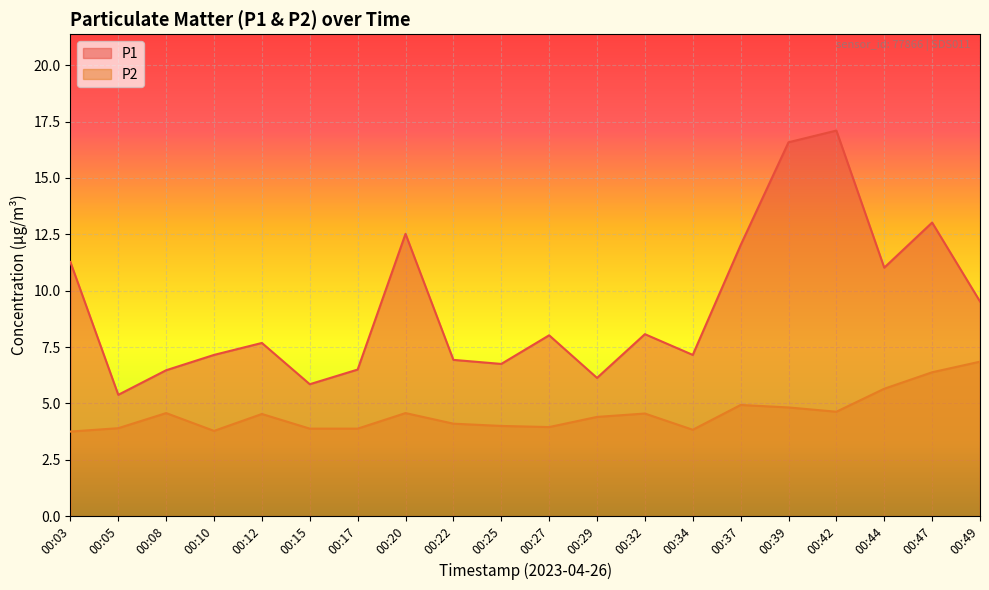

What is the maximum value shown in the chart?

17.1